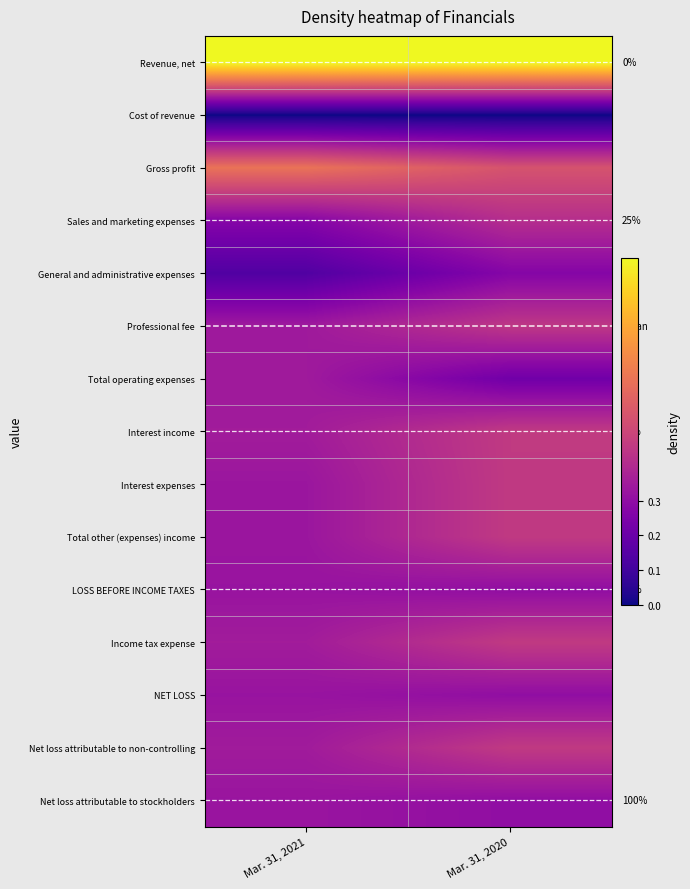

Which series has the largest total across all categories?

Revenue, net